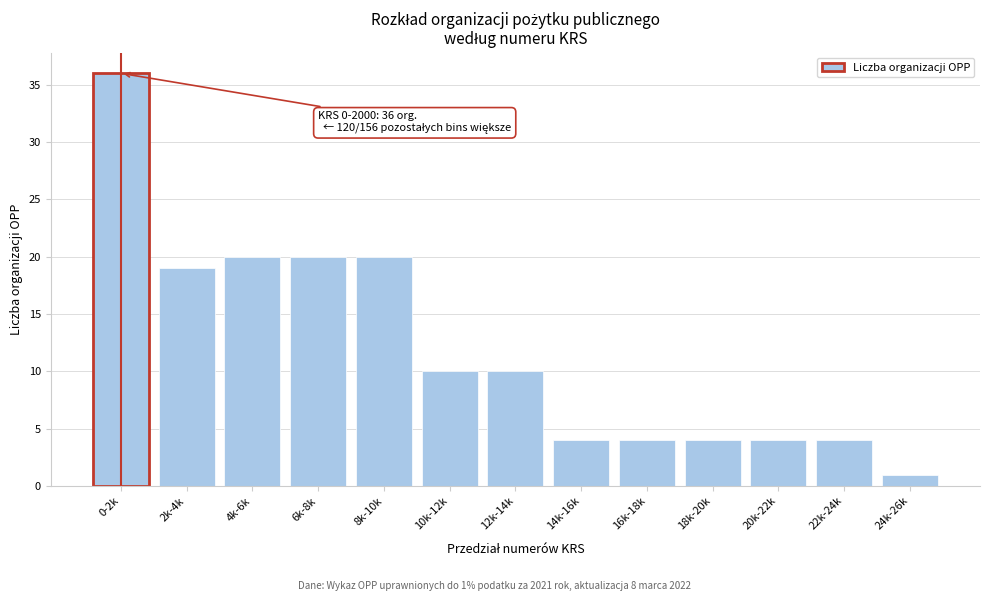

Reading left to right, extract all data points from this chart.

36	19	20	20	20	10	10	4	4	4	4	4	1